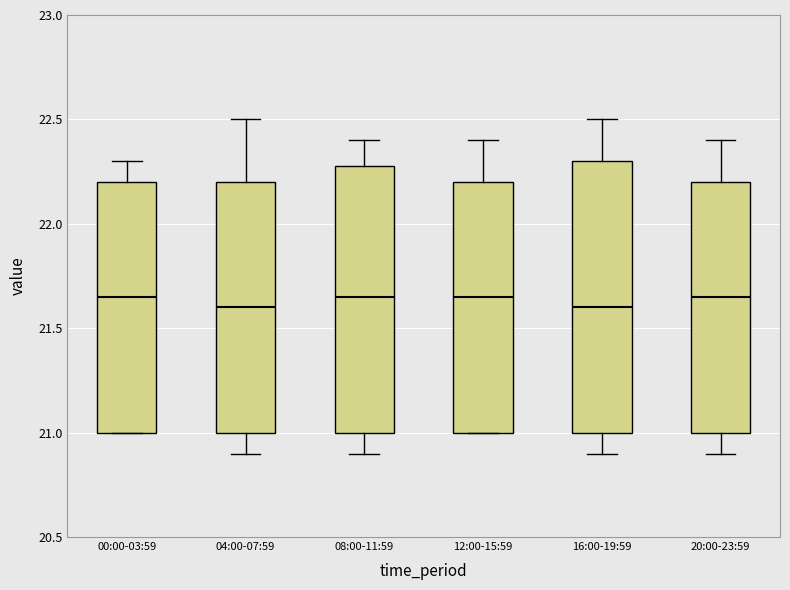

Reading left to right, read every box against the y-axis: the position of its median line, the range the box covers, and the ends of its whiskers. The values are not printed on the chart, so give them approximately, as read against the axis.

00:00-03:59: median 21.65, box 21.00 to 22.20, whiskers 21.00 to 22.30
04:00-07:59: median 21.60, box 21.00 to 22.20, whiskers 20.90 to 22.50
08:00-11:59: median 21.65, box 21.00 to 22.30, whiskers 20.90 to 22.40
12:00-15:59: median 21.65, box 21.00 to 22.20, whiskers 21.00 to 22.40
16:00-19:59: median 21.60, box 21.00 to 22.30, whiskers 20.90 to 22.50
20:00-23:59: median 21.65, box 21.00 to 22.20, whiskers 20.90 to 22.40